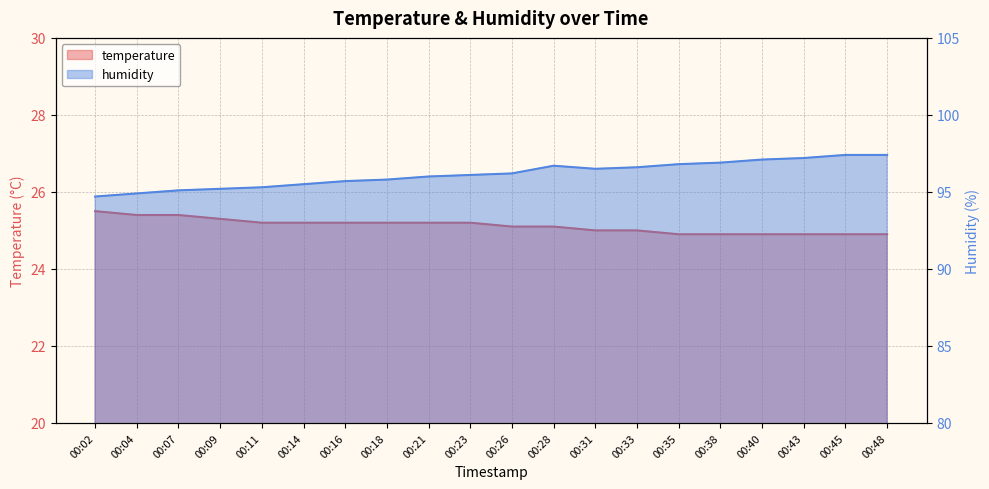

True or false: humidity and temperature cross at least once.

False